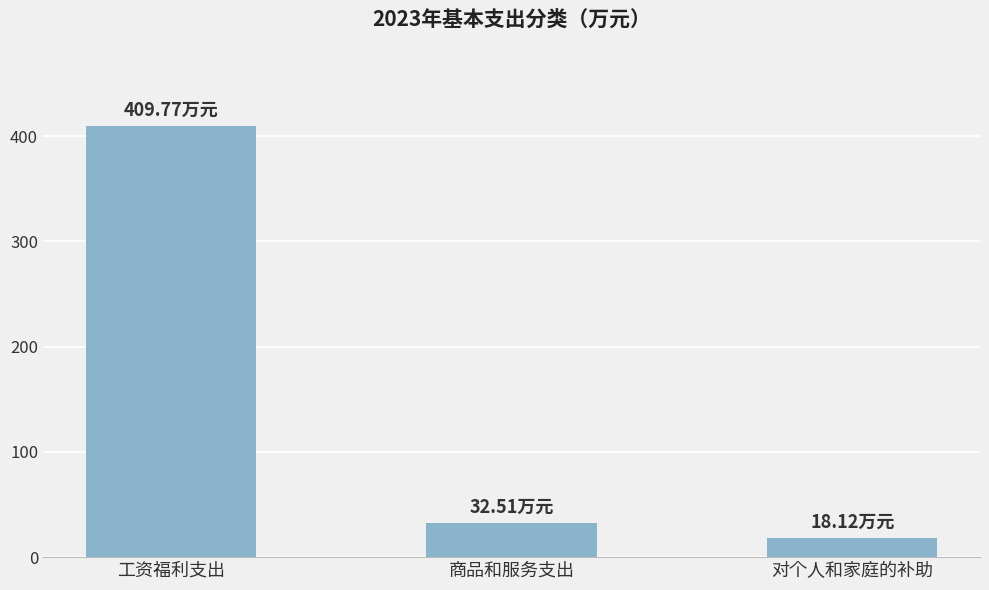

Reading left to right, list all the values displayed in this chart.

409.8	32.5	18.1